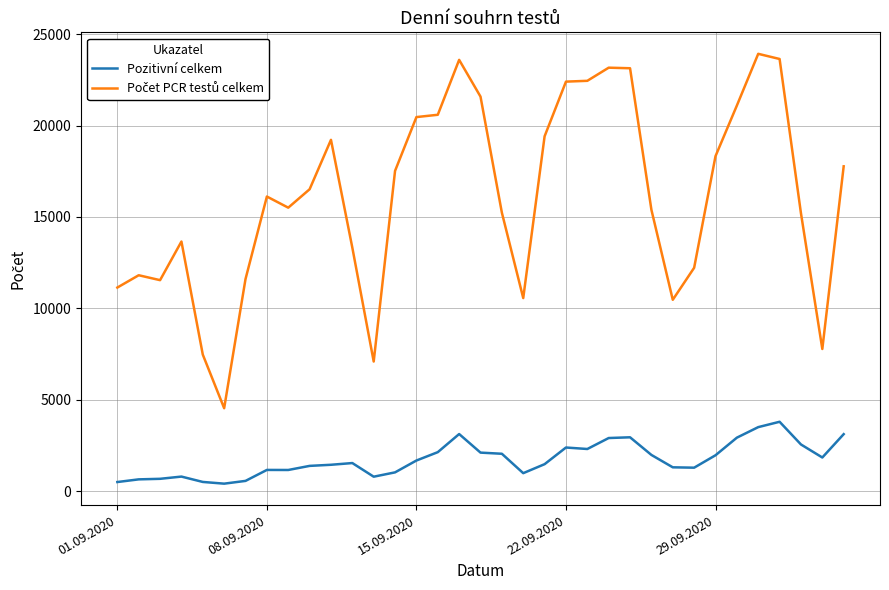

What is the difference between the maximum and minimum values in the Pozitivní celkem series?

3385